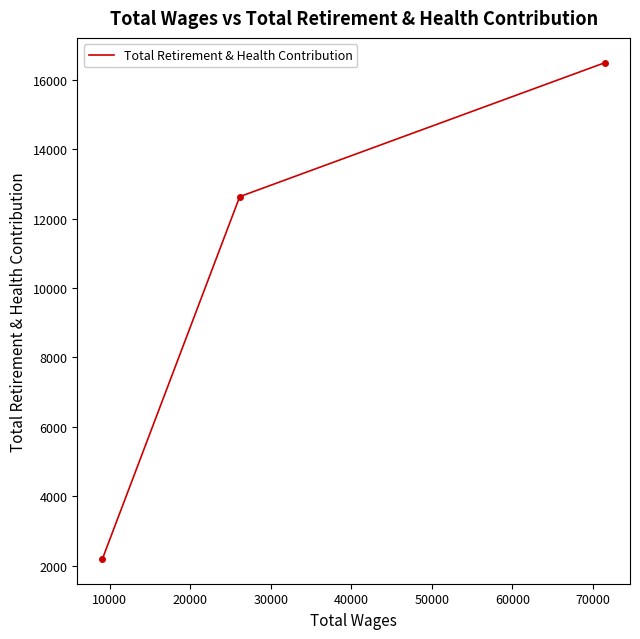

How many series are shown in this chart?

1